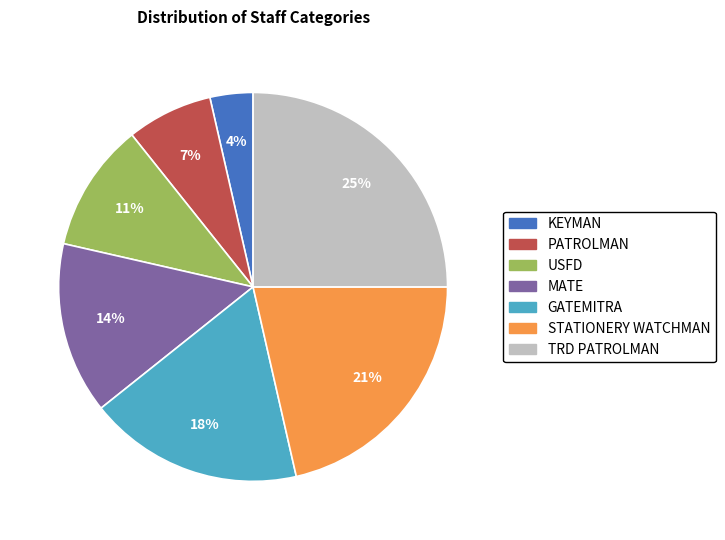

Is there any slice that represents more than half of the pie?

No